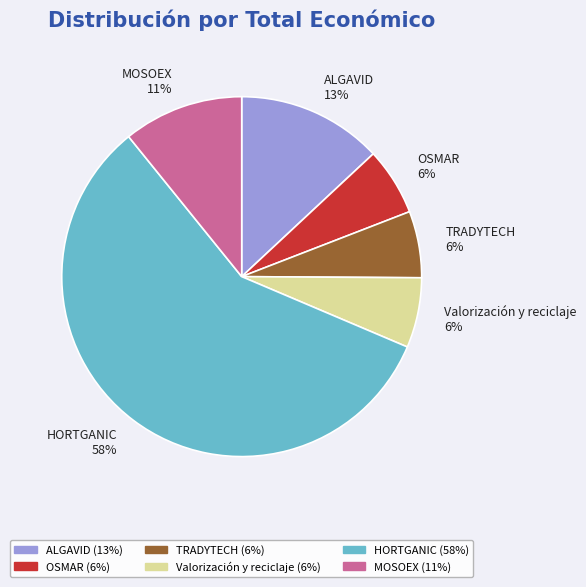

To the nearest percent, what is the average slice percentage?

17%